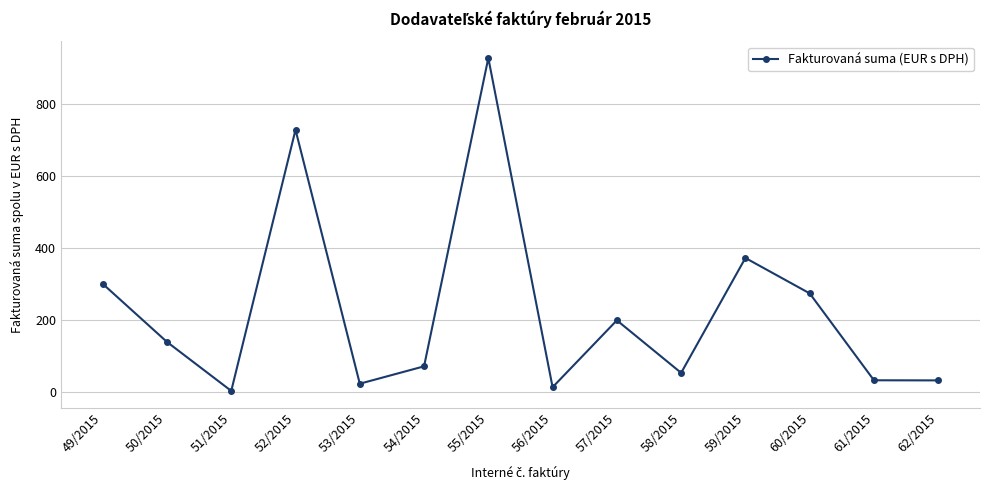

How many data points are less than 140?

7